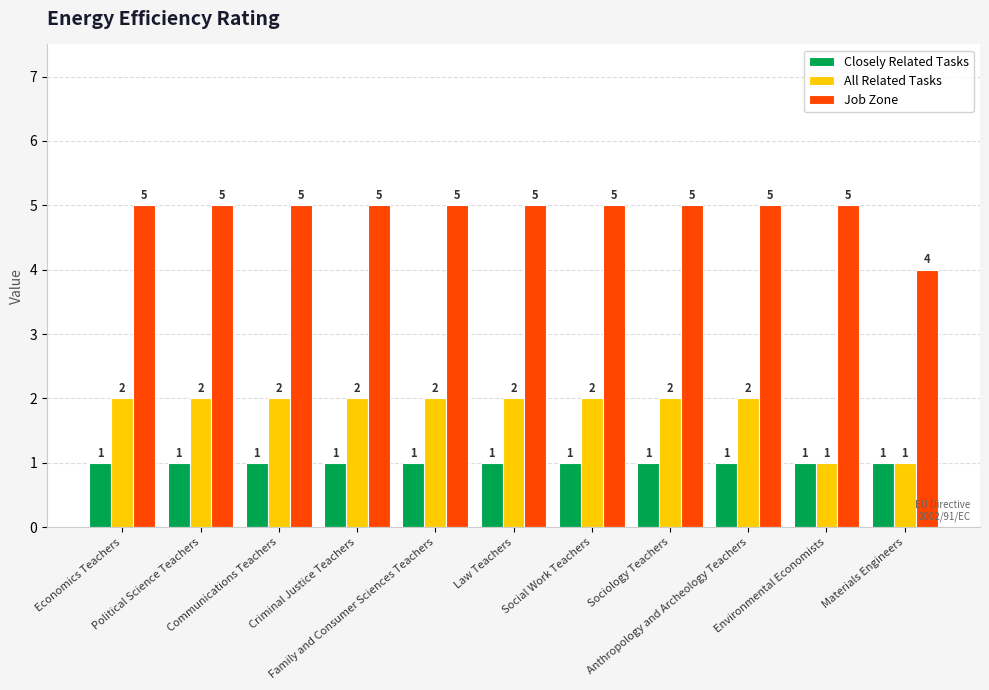

What is the sum of the Job Zone values at Family and Consumer Sciences Teachers and Political Science Teachers?

10